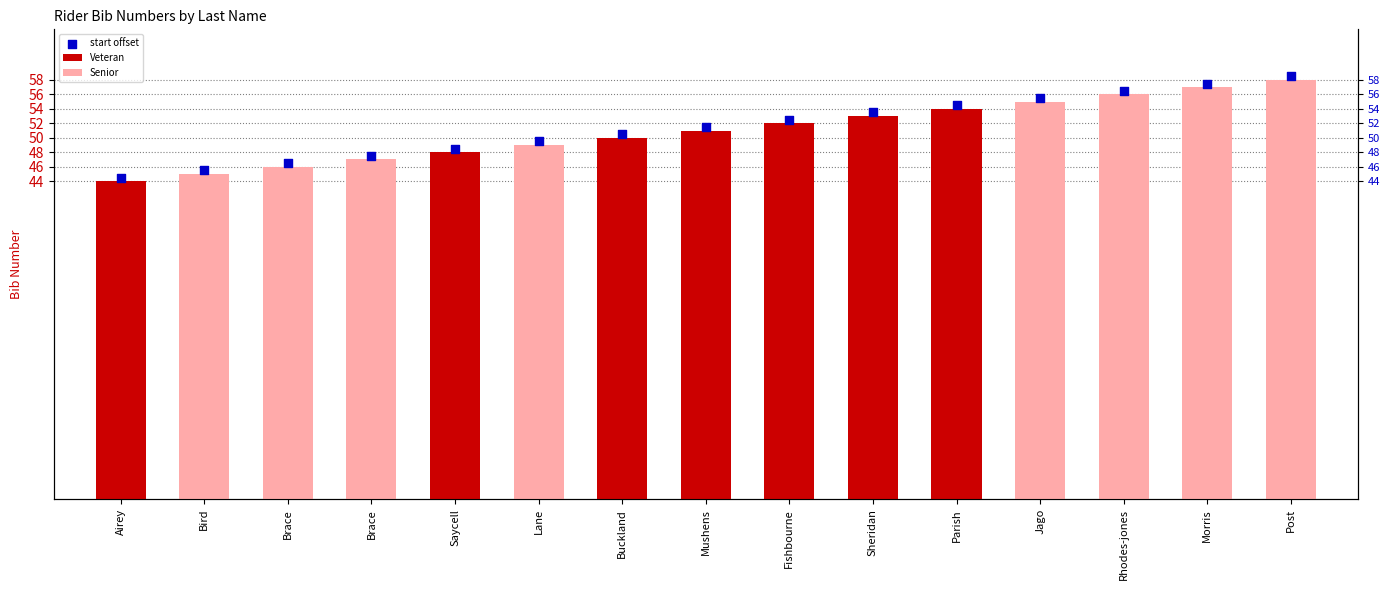

What is the change in value from Saycell to Sheridan?

+5.0